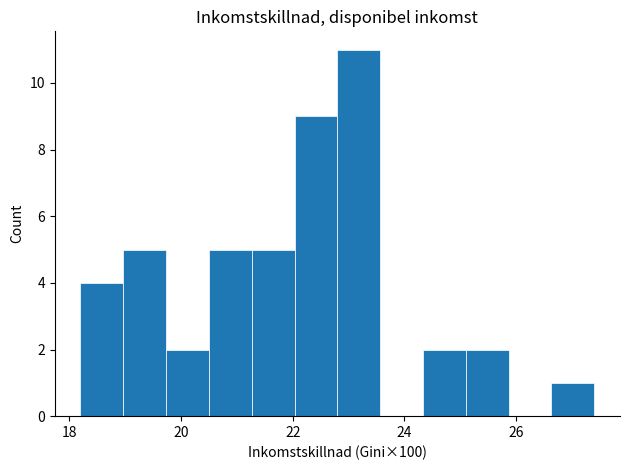

Around what value on the x-axis is the tallest bar? Give the approximate position of its centre, as read against the axis.

23.2